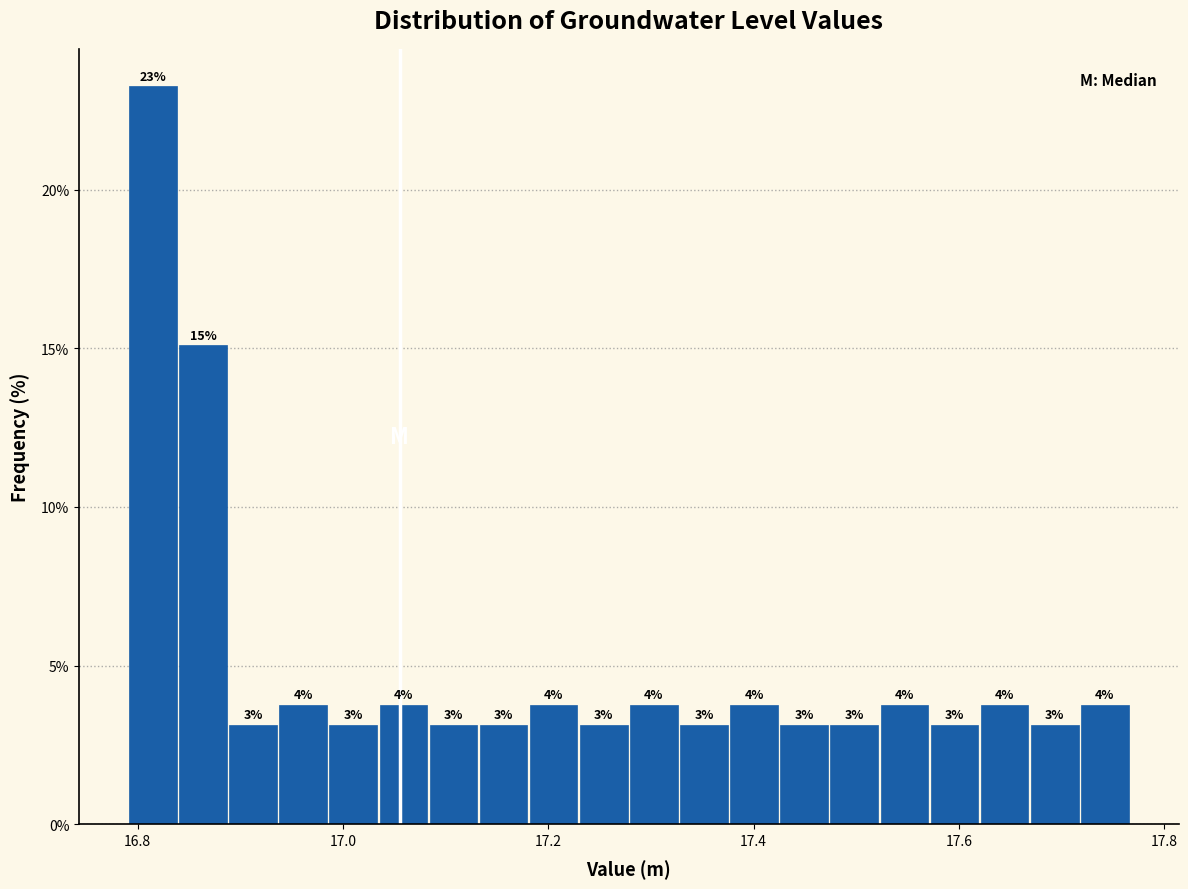

Around what value on the x-axis is the tallest bar? Give the approximate position of its centre, as read against the axis.

16.82